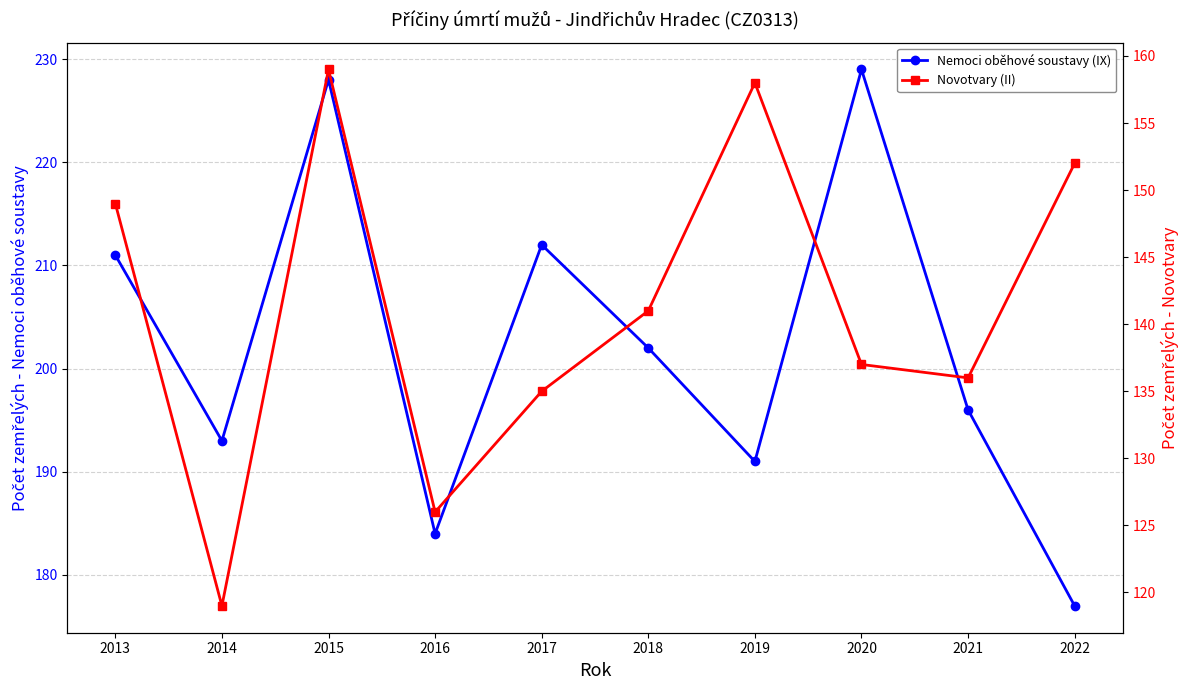

What is the average value of the Nemoci oběhové soustavy (IX) series?

202